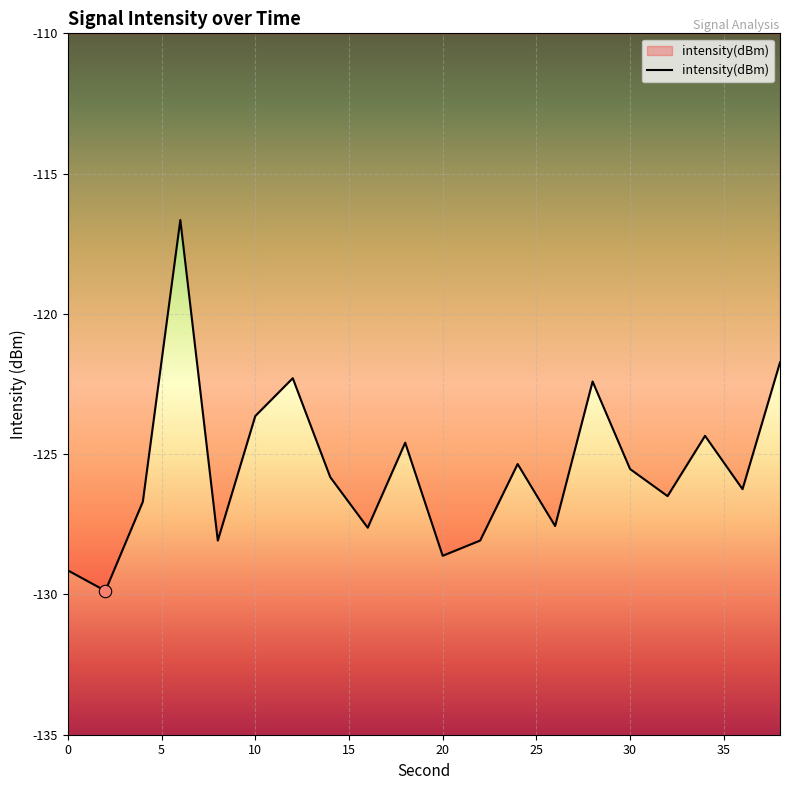

What is the maximum value shown in the chart?

-116.7